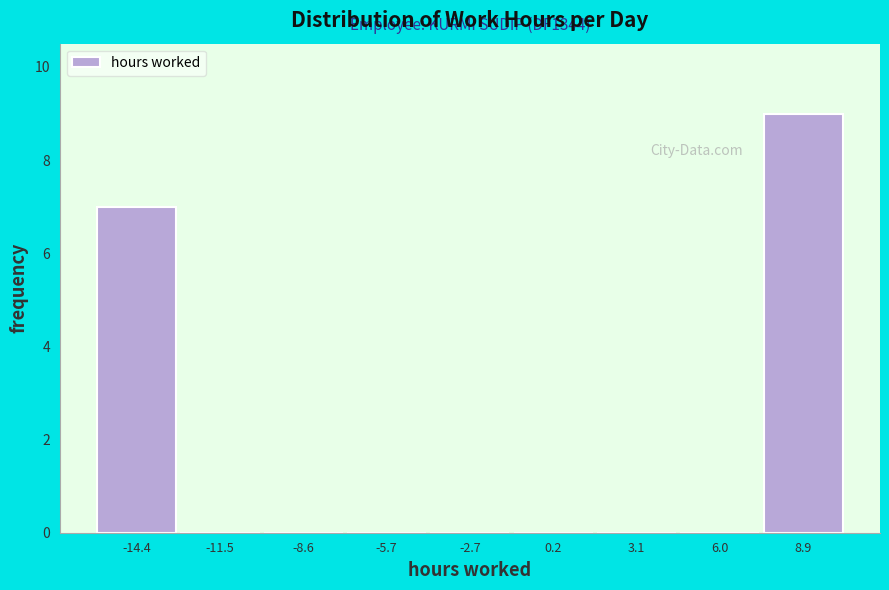

Over which range of the x-axis is the bar tallest?

7.5 to 10.5